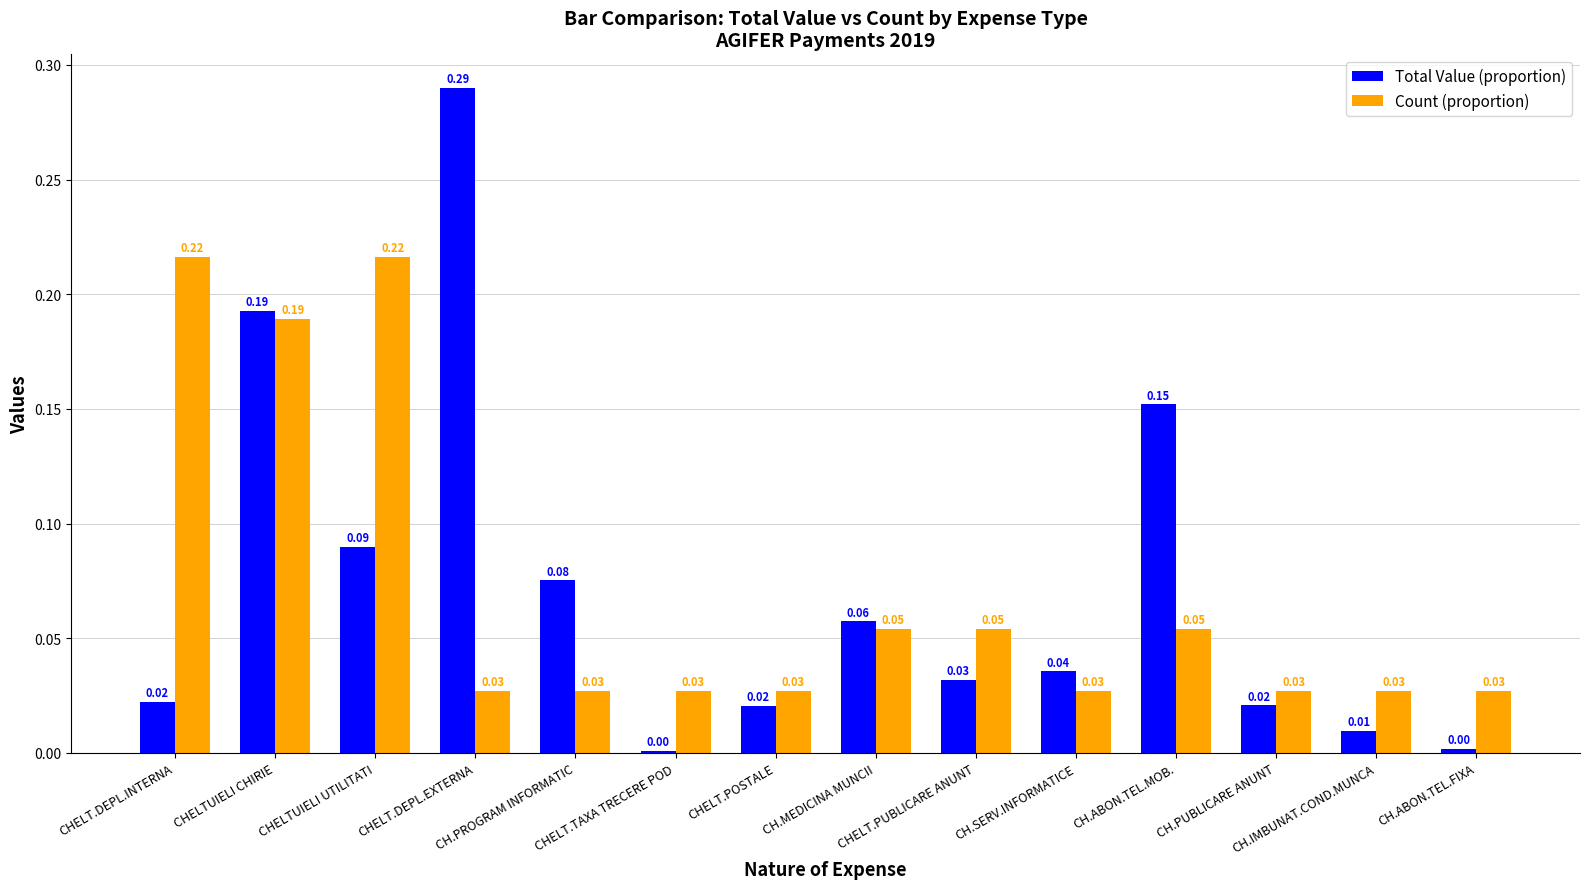

What is the sum of all Count (proportion) values?

1.0